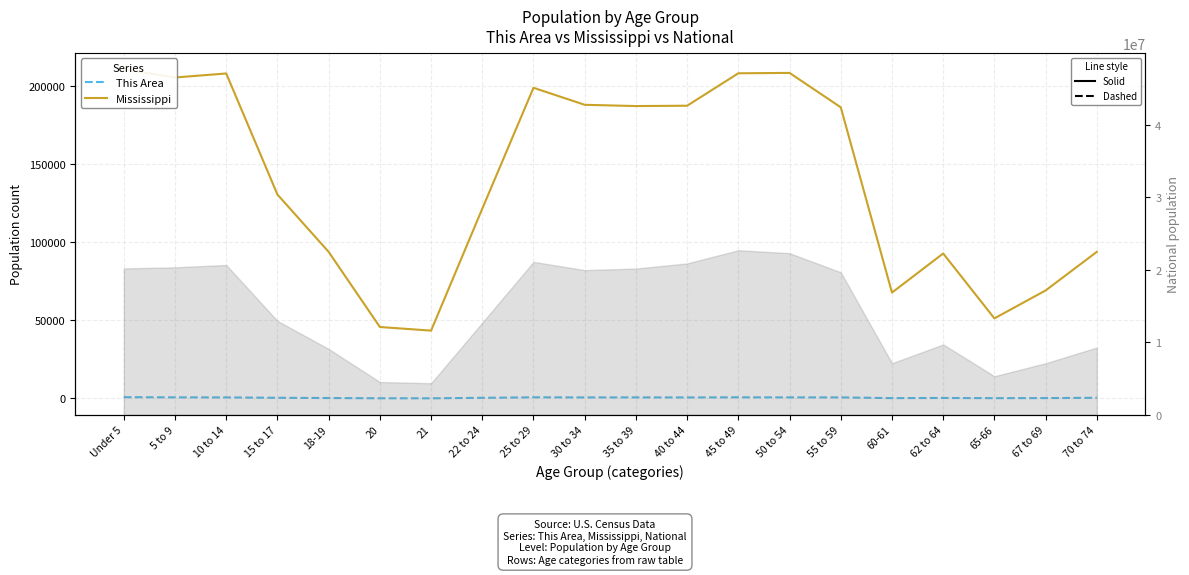

Rank the categories by Mississippi value from highest to lowest.

Under 5, 50 to 54, 45 to 49, 10 to 14, 5 to 9, 25 to 29, 30 to 34, 40 to 44, 35 to 39, 55 to 59, 15 to 17, 22 to 24, 70 to 74, 18-19, 62 to 64, 67 to 69, 60-61, 65-66, 20, 21